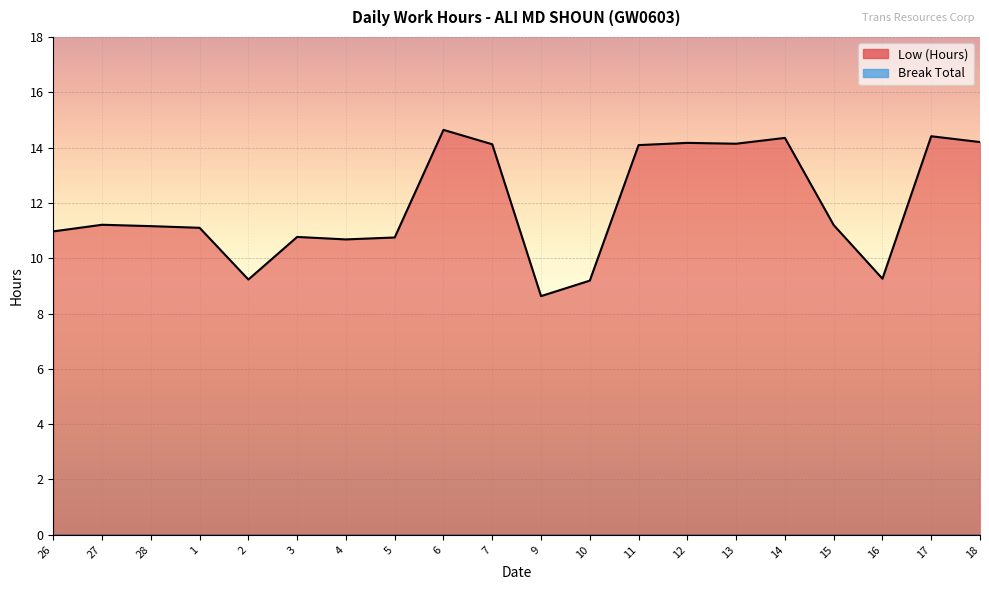

List the labels in order of value, largest first.

6, 17, 14, 18, 12, 13, 7, 11, 27, 15, 28, 1, 26, 3, 5, 4, 16, 2, 10, 9